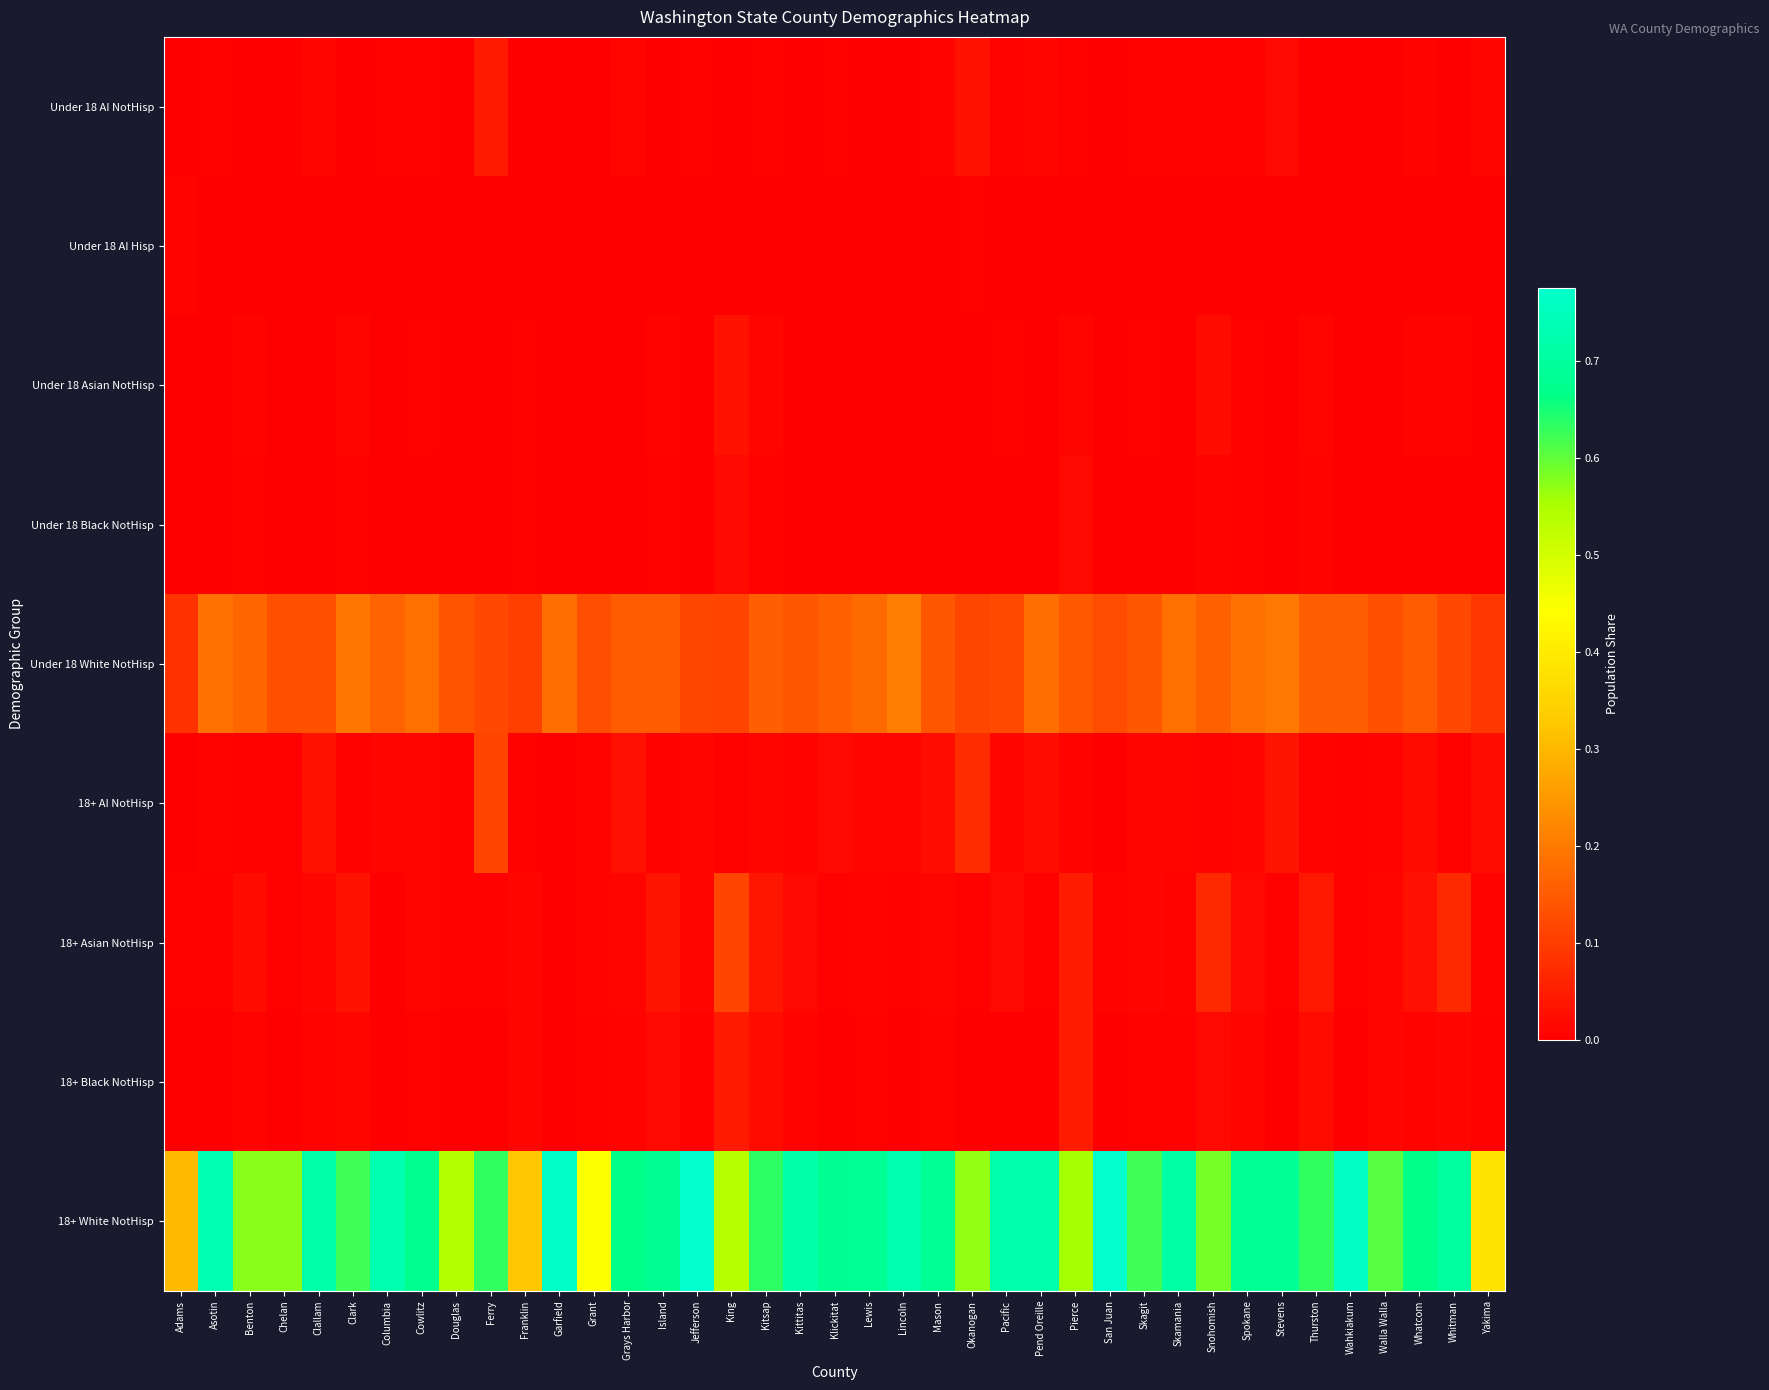

Which label corresponds to the smallest value in the chart?

Garfield